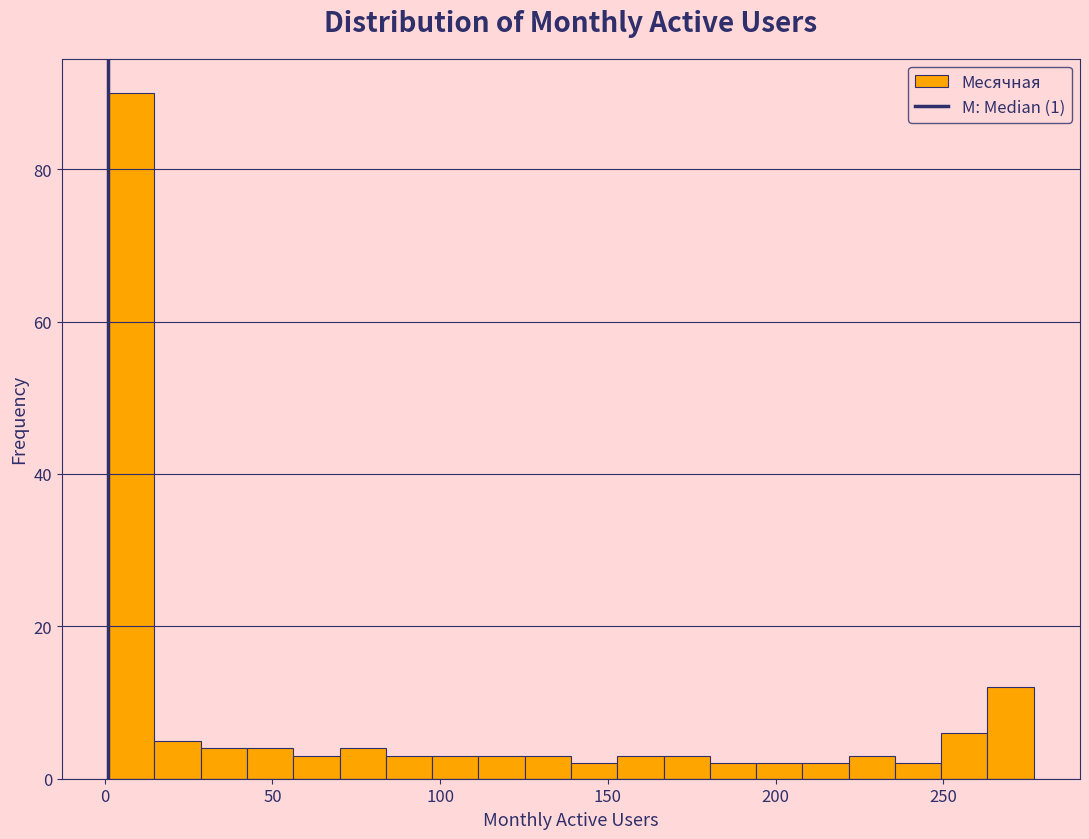

Around what value on the x-axis is the tallest bar? Give the approximate position of its centre, as read against the axis.

10